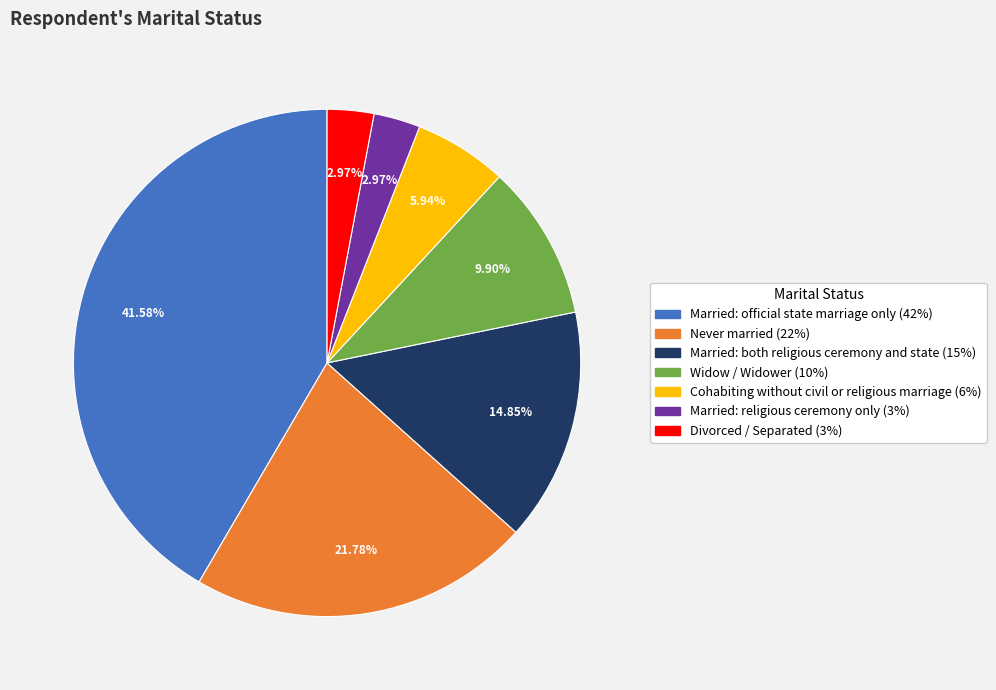

How many segments does this pie chart have?

7